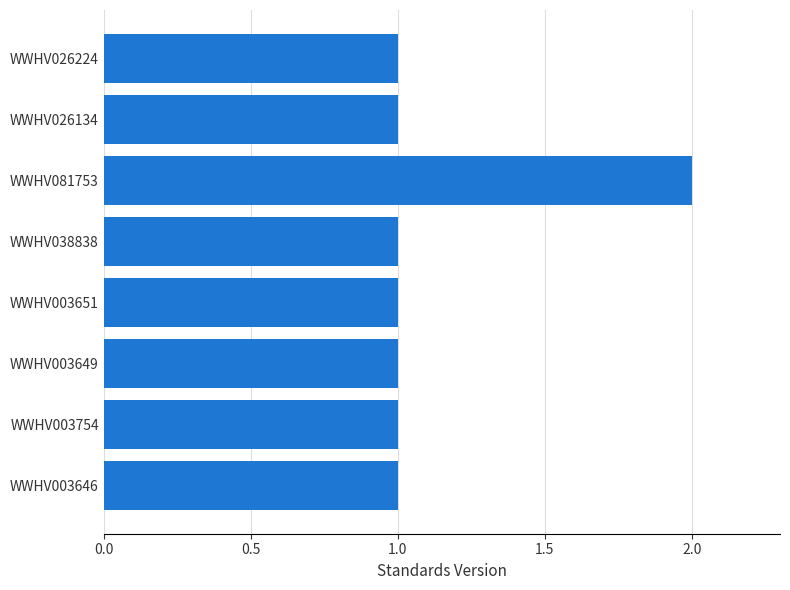

Is it true that the value at WWHV003754 is 1?

True